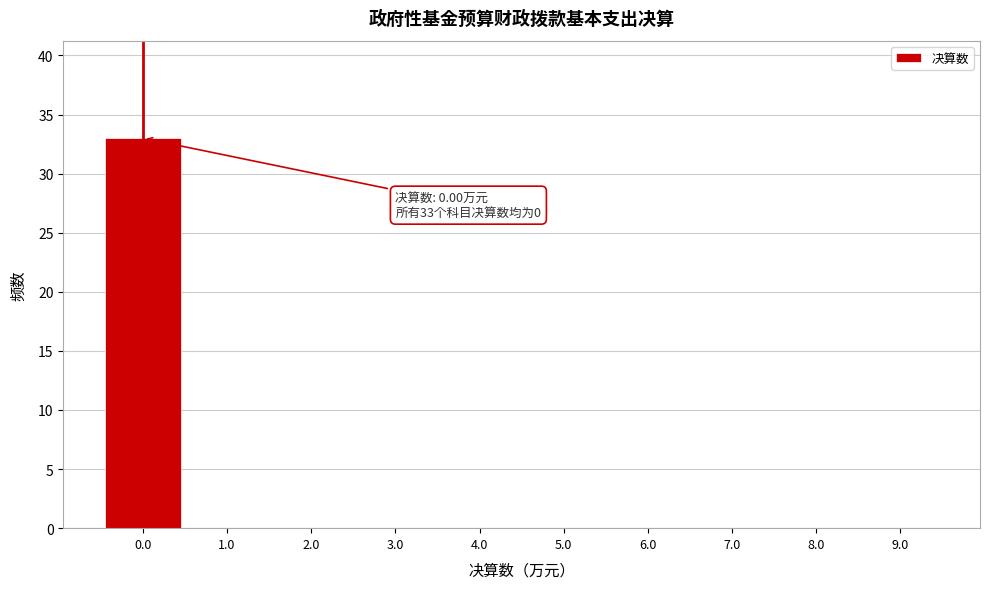

Over which range of the x-axis is the bar tallest?

-0.5 to 0.5